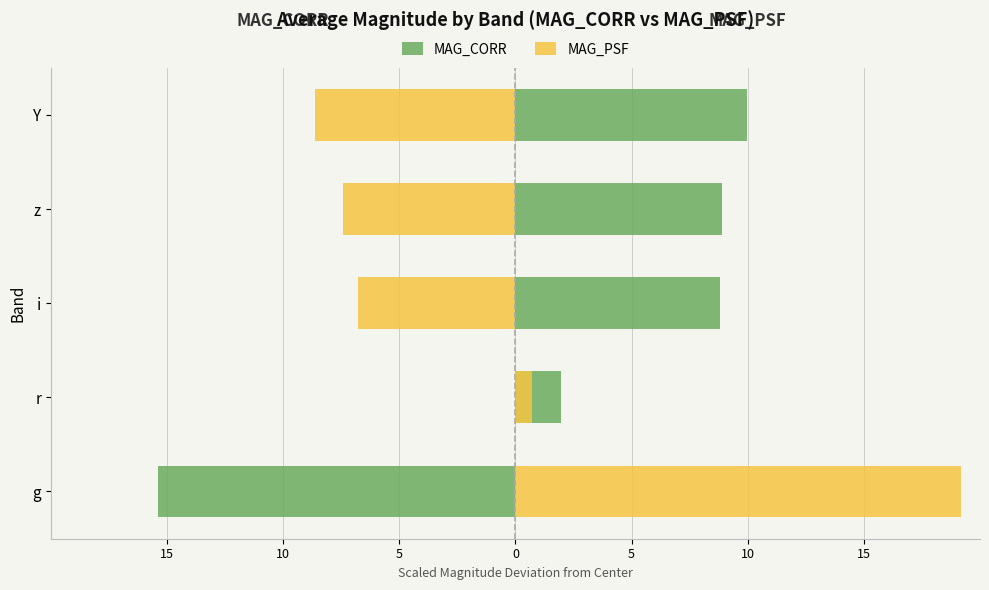

What is the minimum value for MAG_CORR?

-15.4